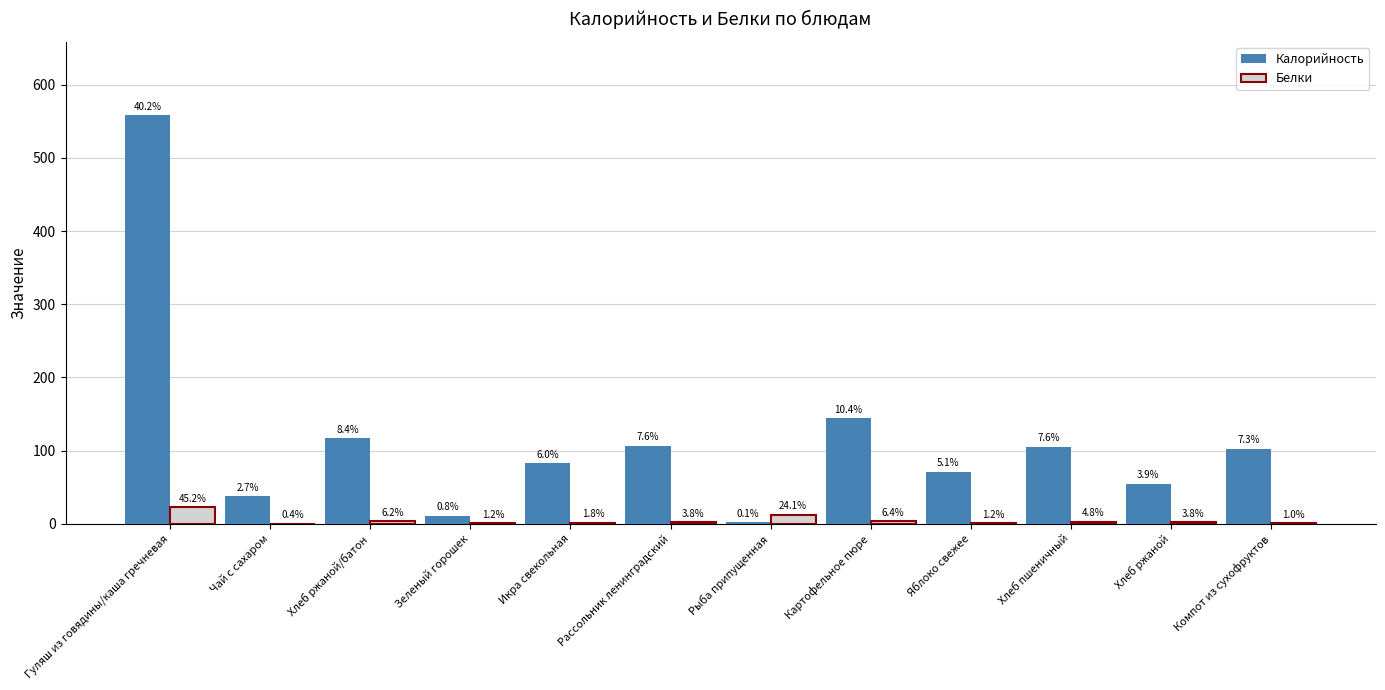

At which category does the chart reach its minimum across all series?

Чай с сахаром